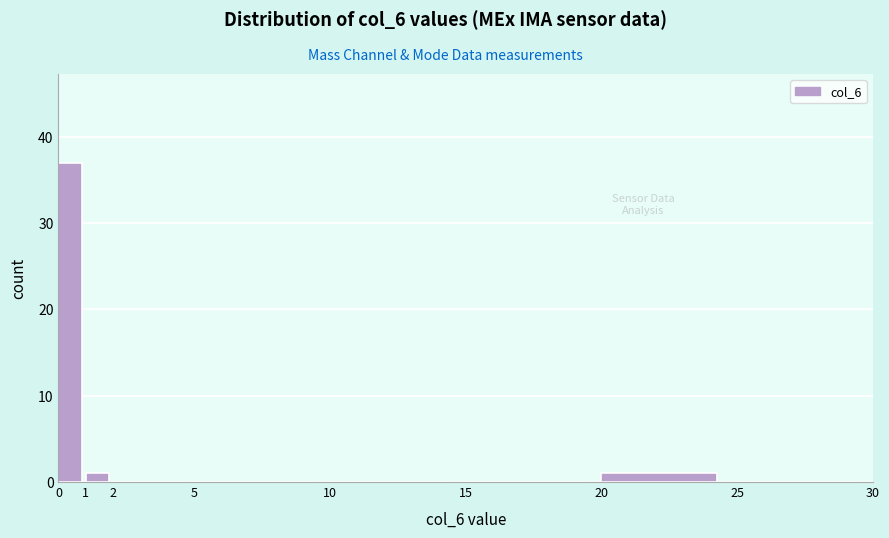

What is the height of the bar covering 20 to 25 on the x-axis? The values are not printed on the chart, so give them approximately, as read against the axis.

1